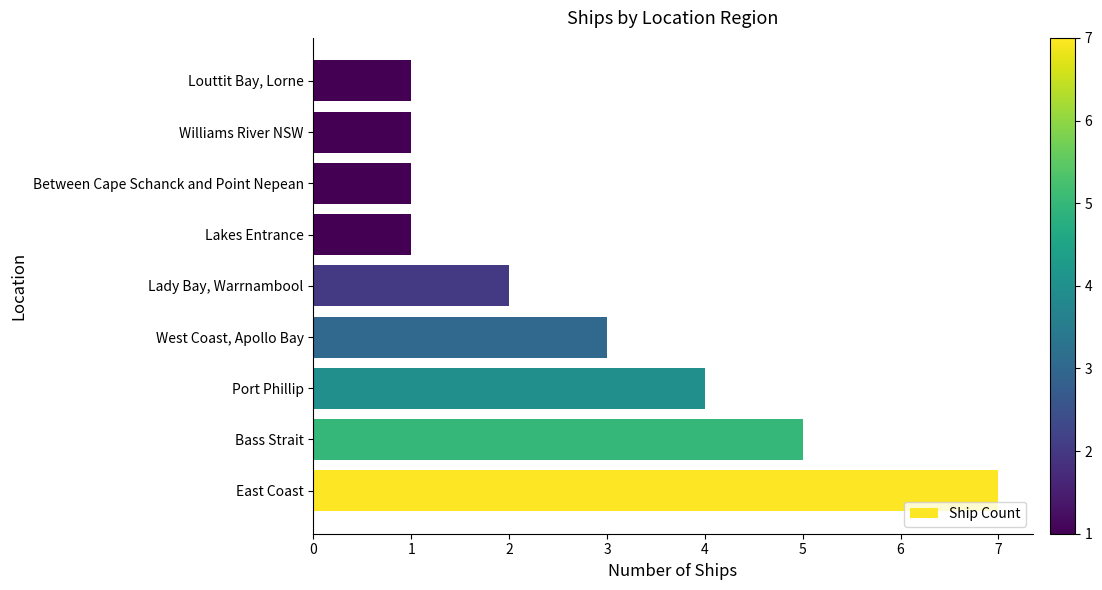

What is the sum of all values?

25